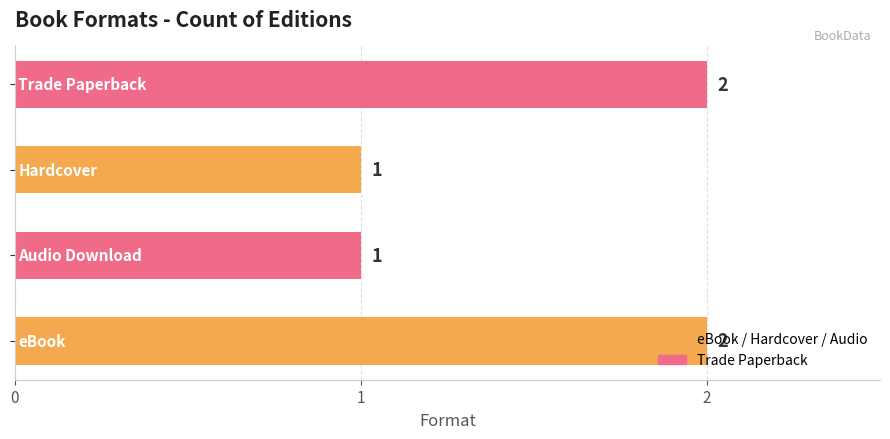

What is the sum of all values?

6